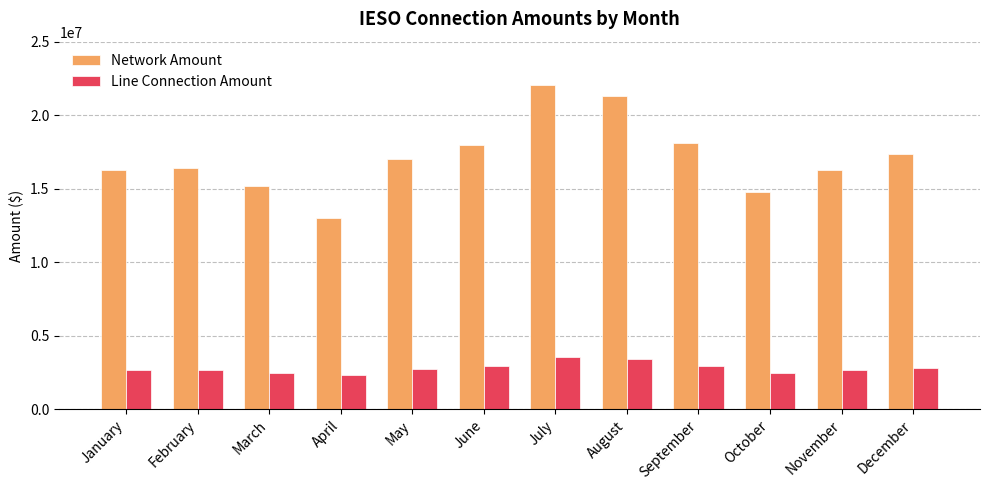

What is the spread (max minus min) of values at August?

17894720.3